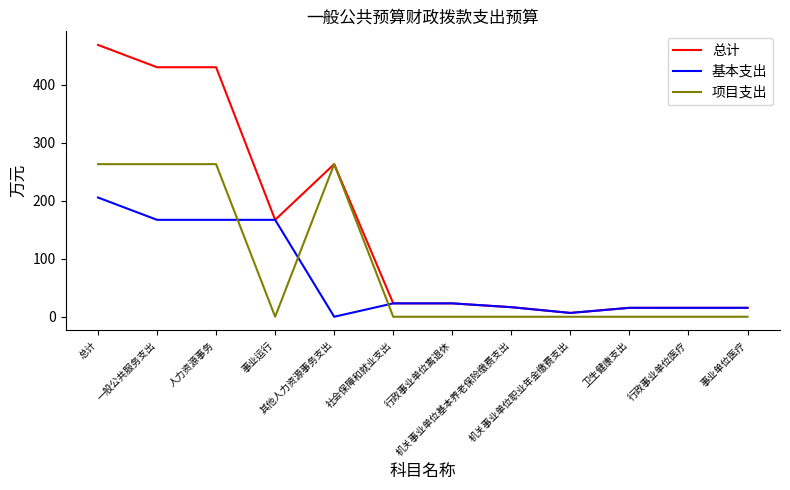

What is the highest value of the 基本支出 series?

205.5